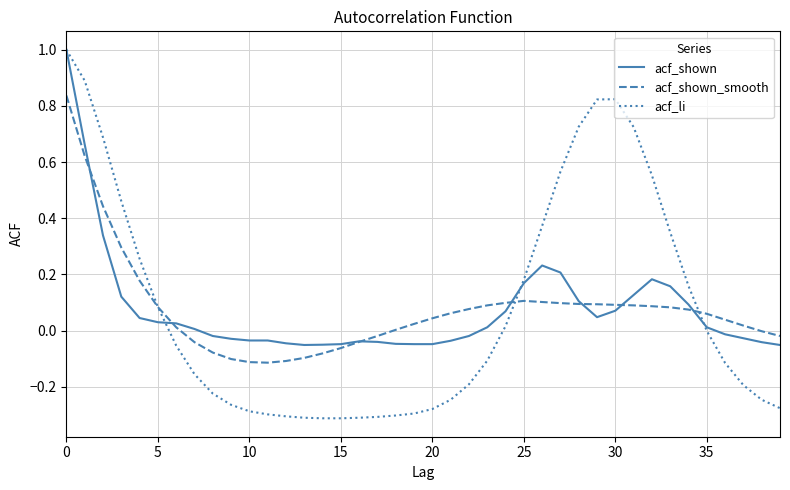

What is the difference between the maximum and minimum values in the acf_shown_smooth series?

1.0